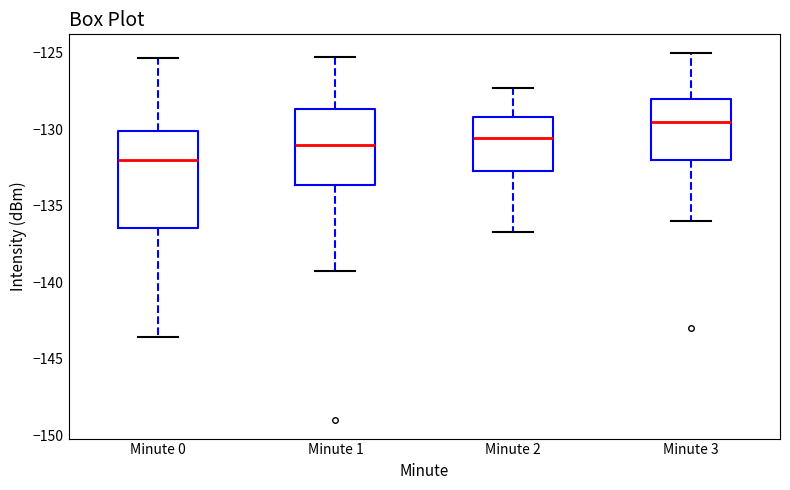

Which box has the lowest median line?

Minute 0